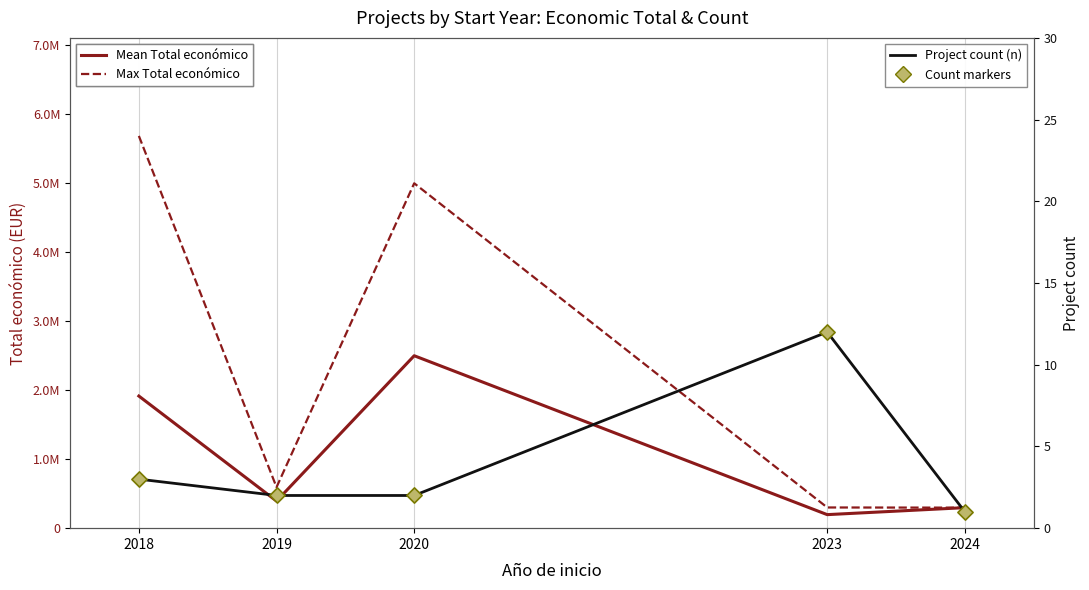

What is the total value across all series at 2019?

987184.0